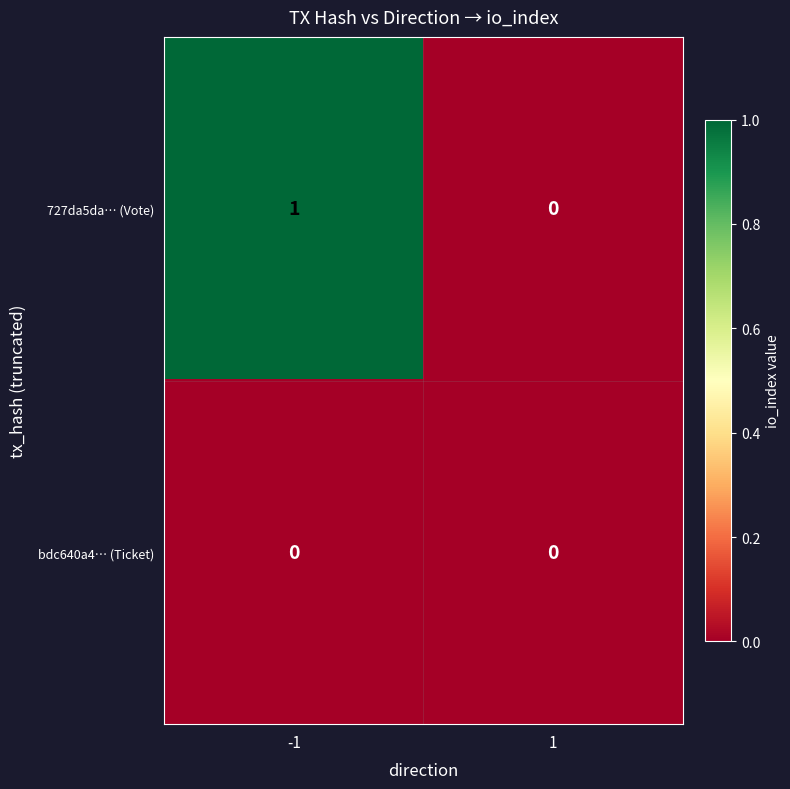

List the labels in order of 727da5da… (Vote) value, largest first.

-1, 1